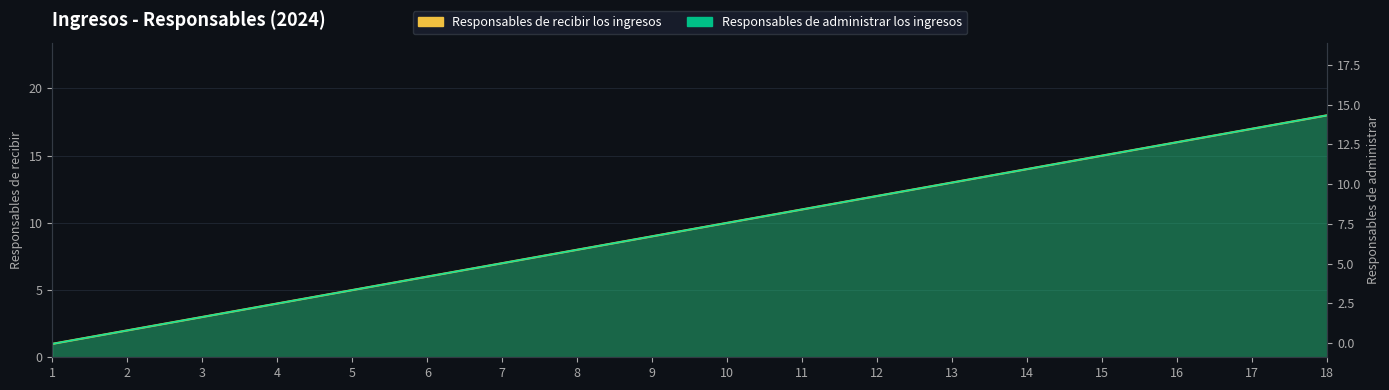

The chart shows a value of 1 at 2. True or false?

False